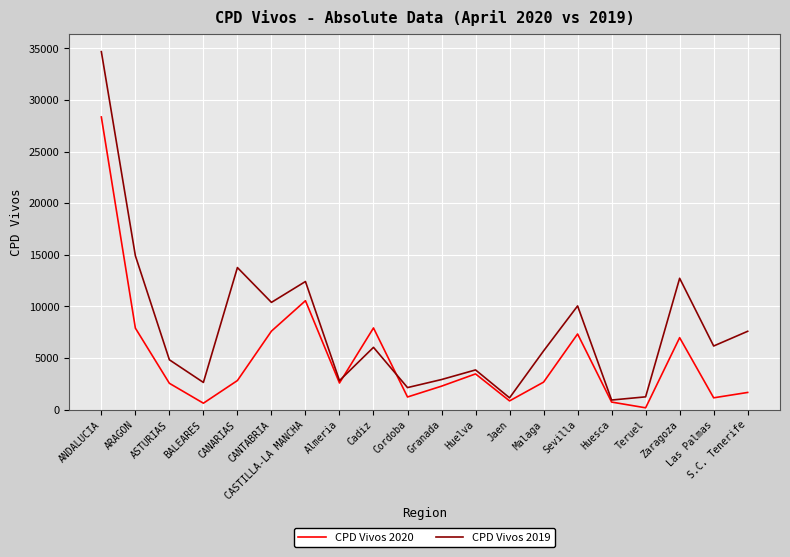

Is it true that CPD Vivos 2019 equals 19998 at CASTILLA-LA MANCHA?

False